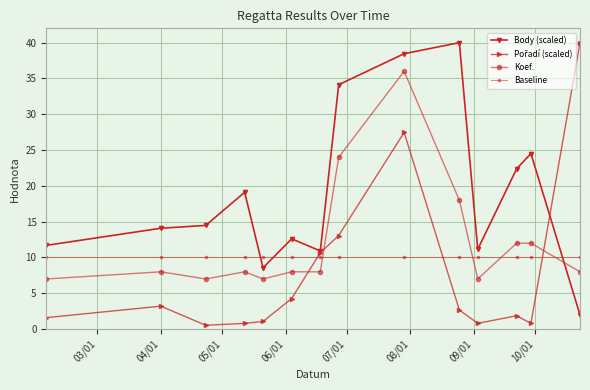

At how many categories does at least one series exceed 28?

4